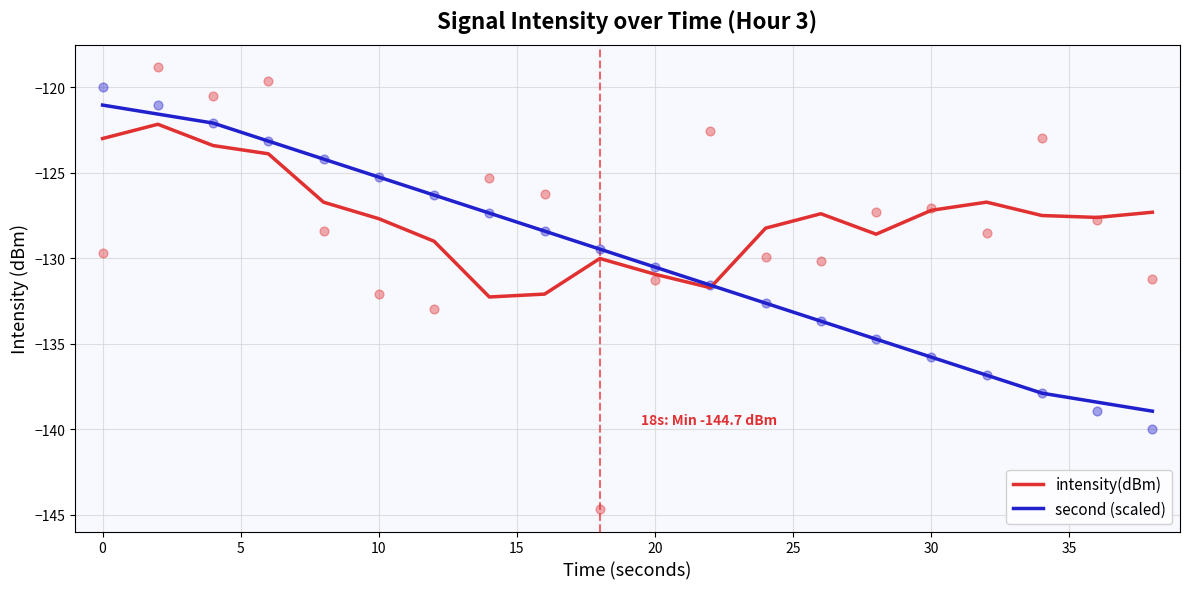

Which series contains the highest Y value?

second (scaled)